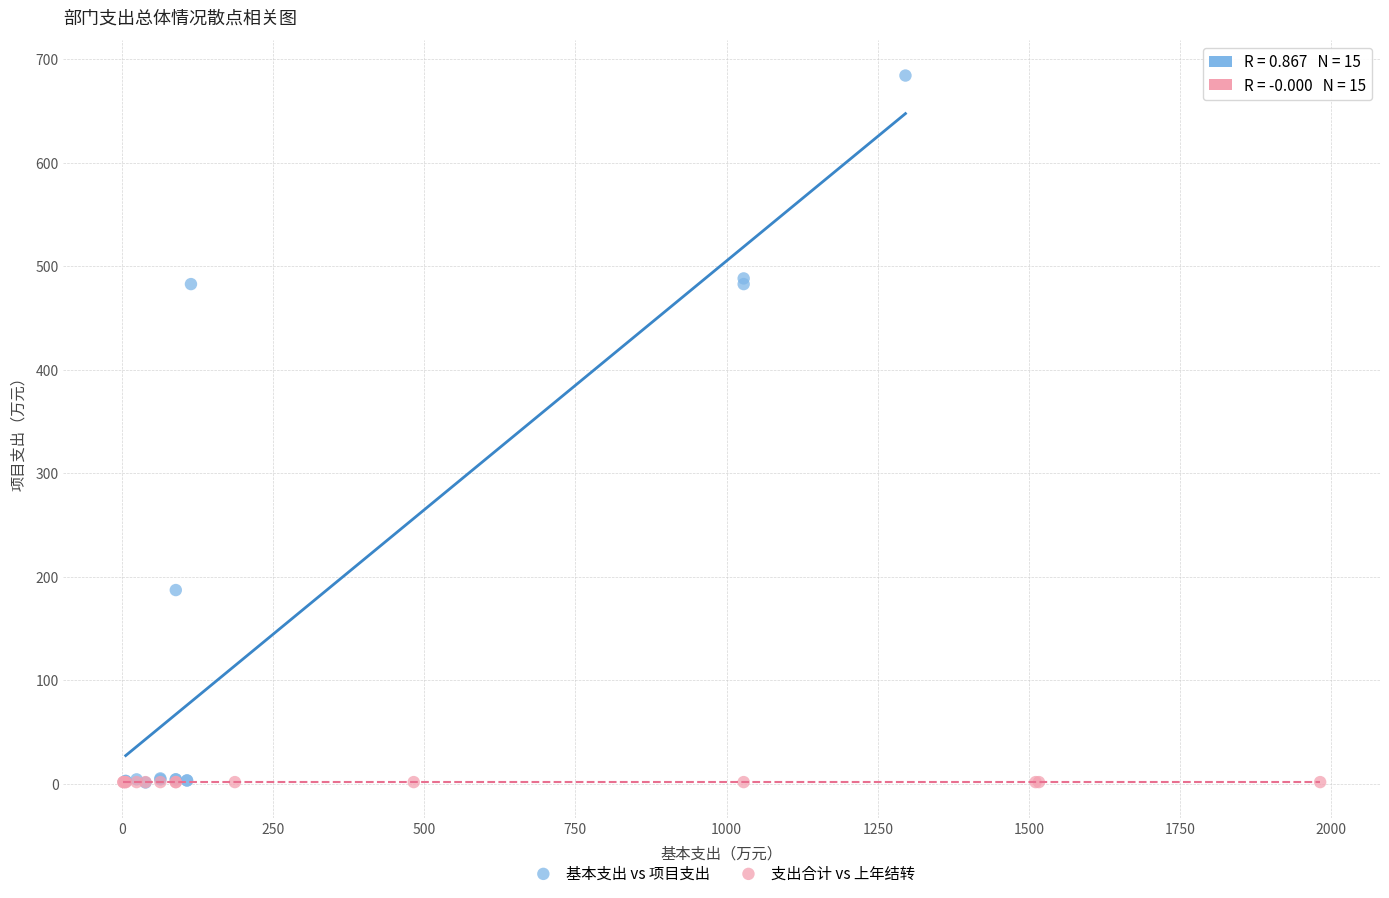

Which series contains the highest Y value?

基本支出 vs 项目支出